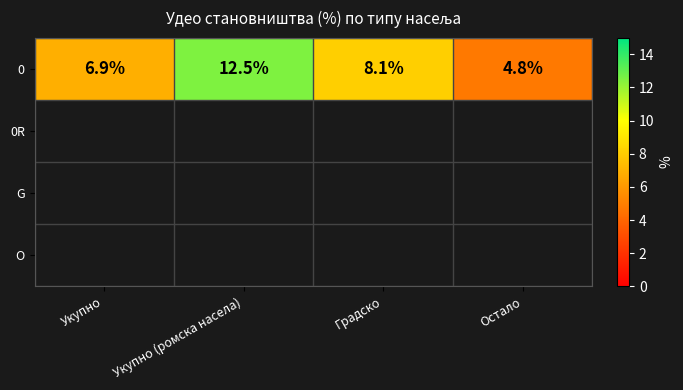

Which has a higher value, Укупно or Укупно (ромска насела)?

Укупно (ромска насела)